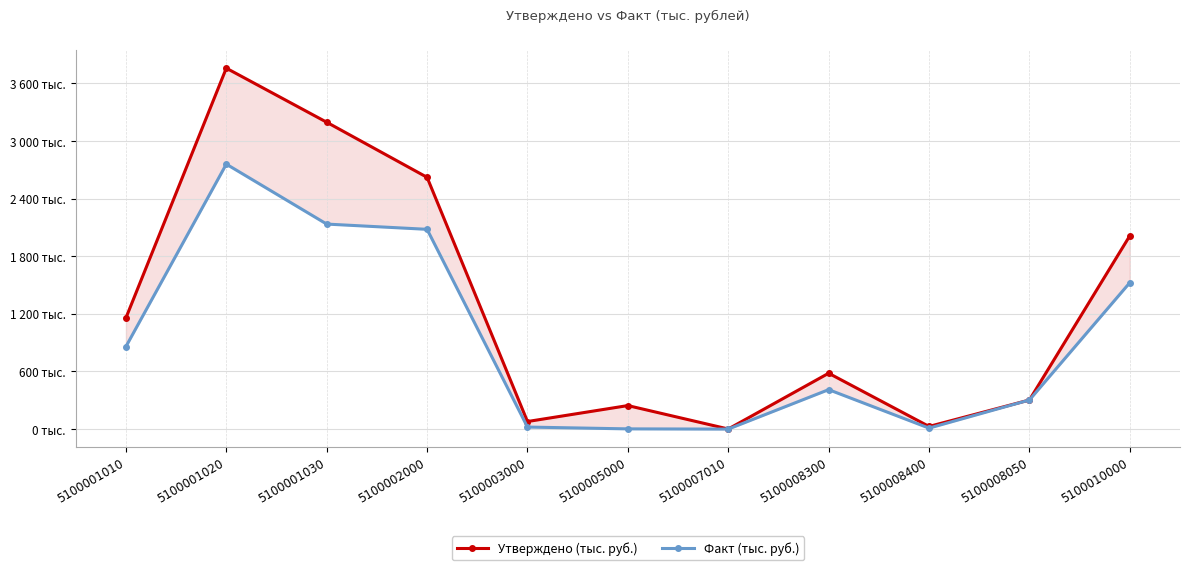

What are all the series names shown in the legend?

Утверждено (тыс. руб.), Факт (тыс. руб.)